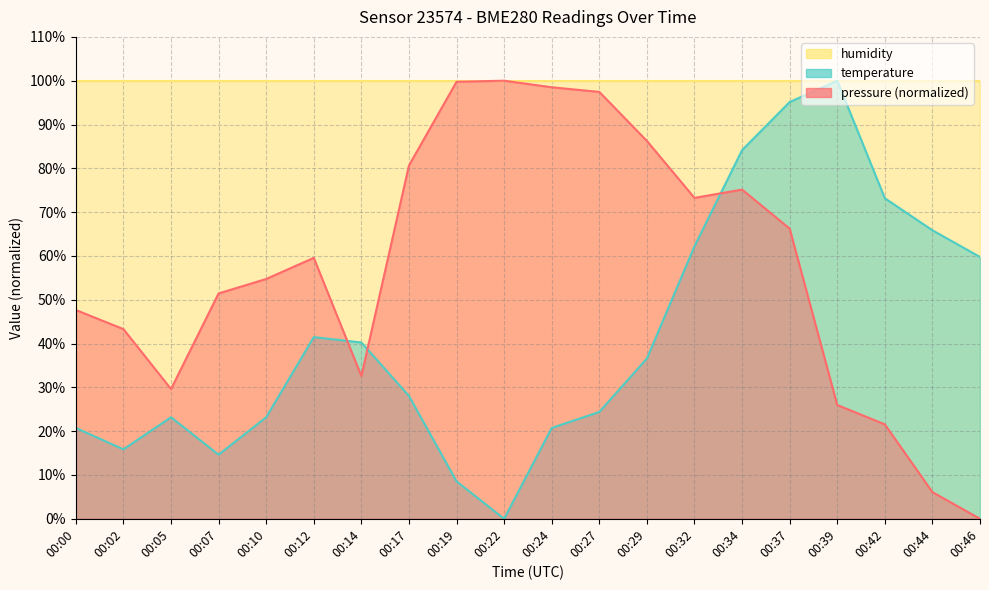

At 00:05, list the series in order from largest to smallest.

humidity, pressure (normalized), temperature